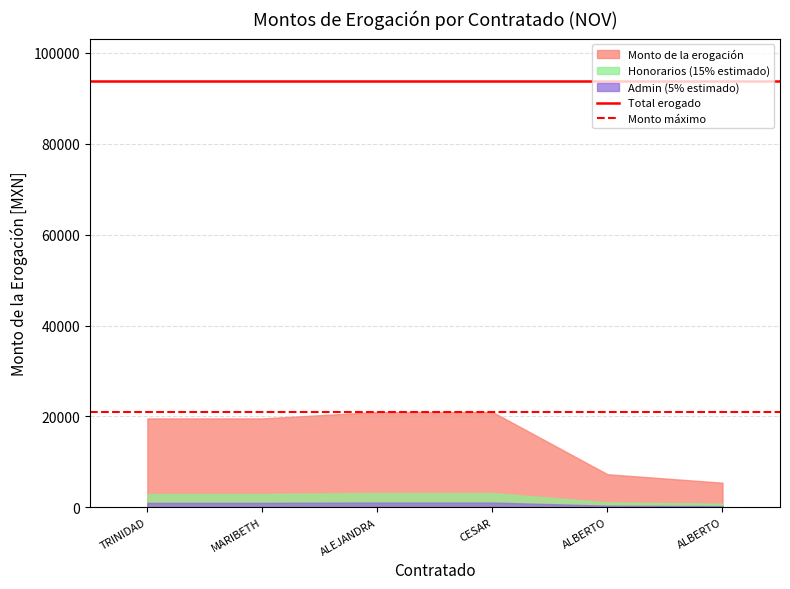

How many lines are shown in the chart?

3